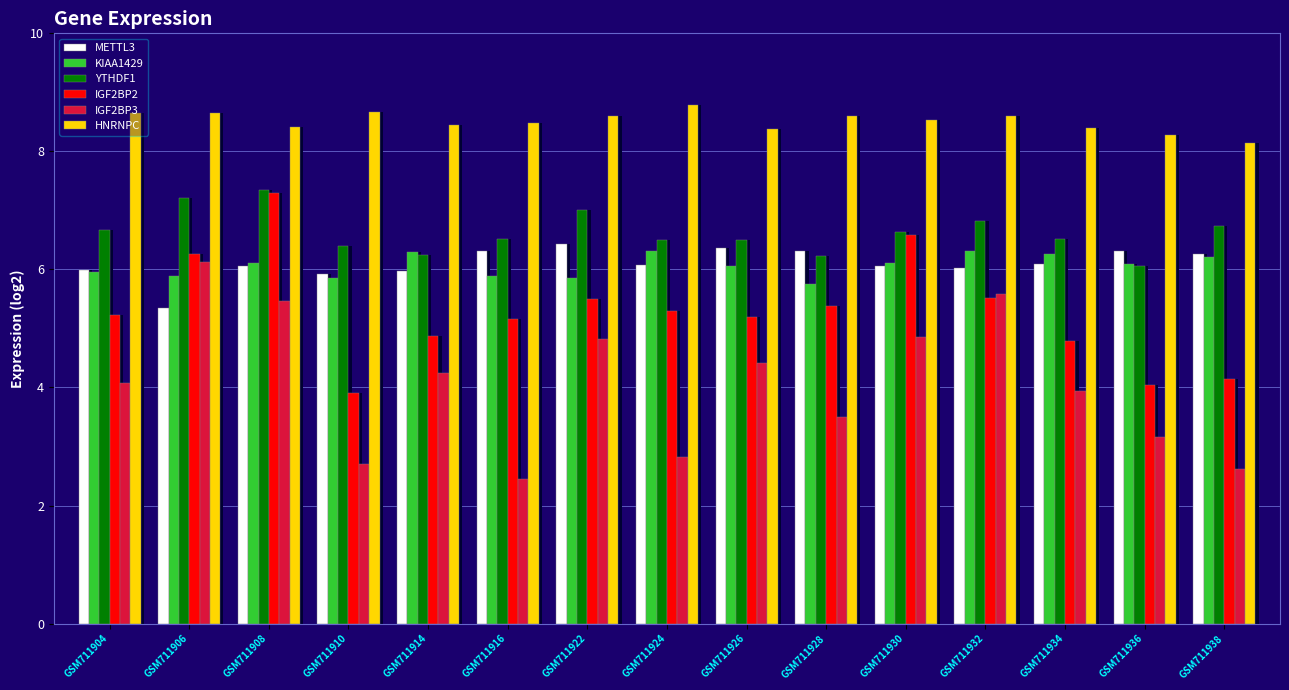

At which label does YTHDF1 reach its peak?

GSM711908